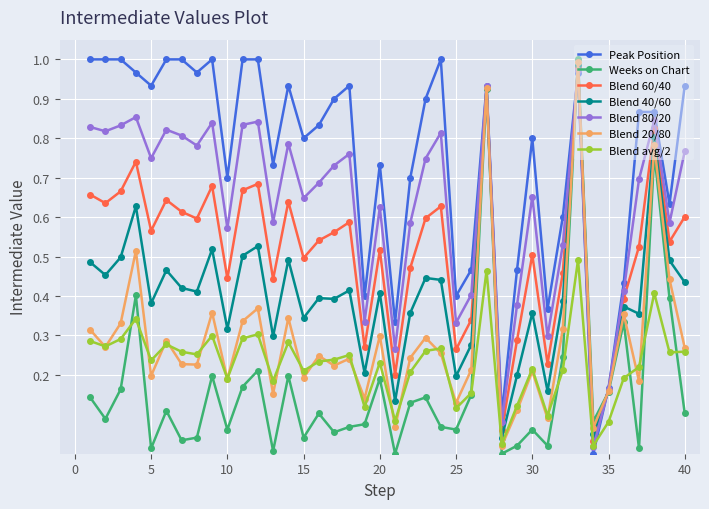

How many intersections are there between Peak Position and Blend avg/2?

2